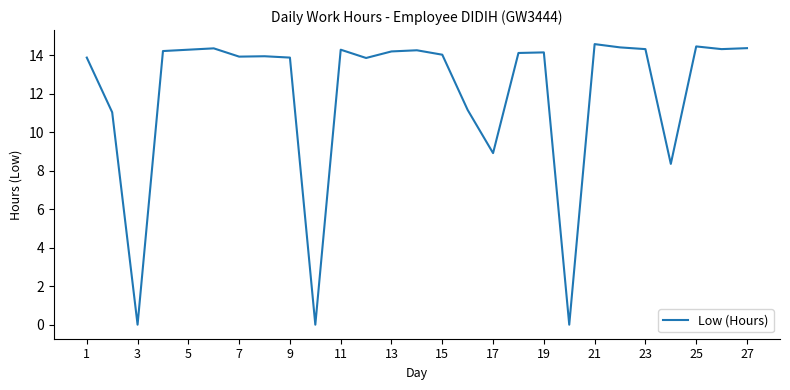

Count the number of categories in the chart.

27